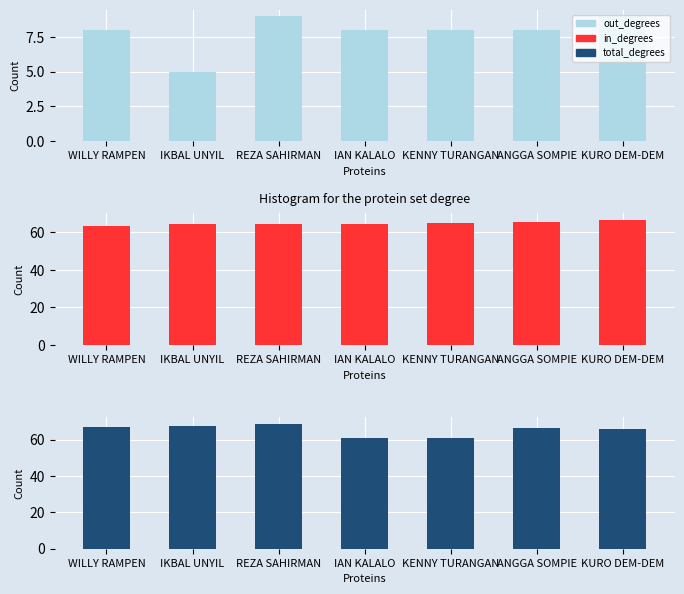

What is the difference between the maximum and minimum values in the total_degrees series?

7.9